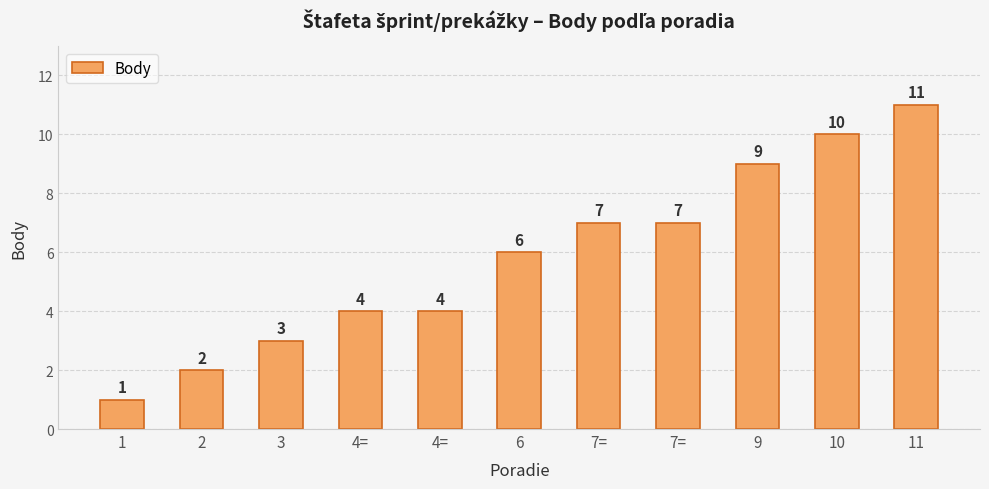

Between 7= and 1, which is larger?

7=